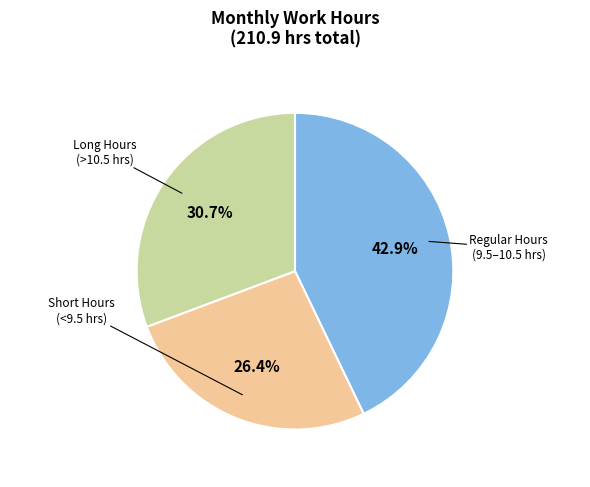

Is there a majority slice in this chart?

No